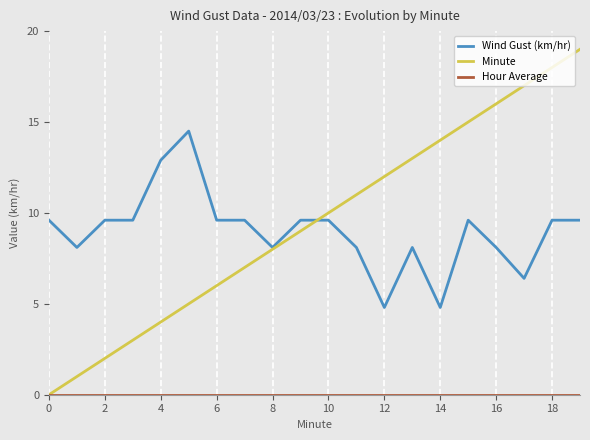

What is the maximum value shown in the chart?

19.0